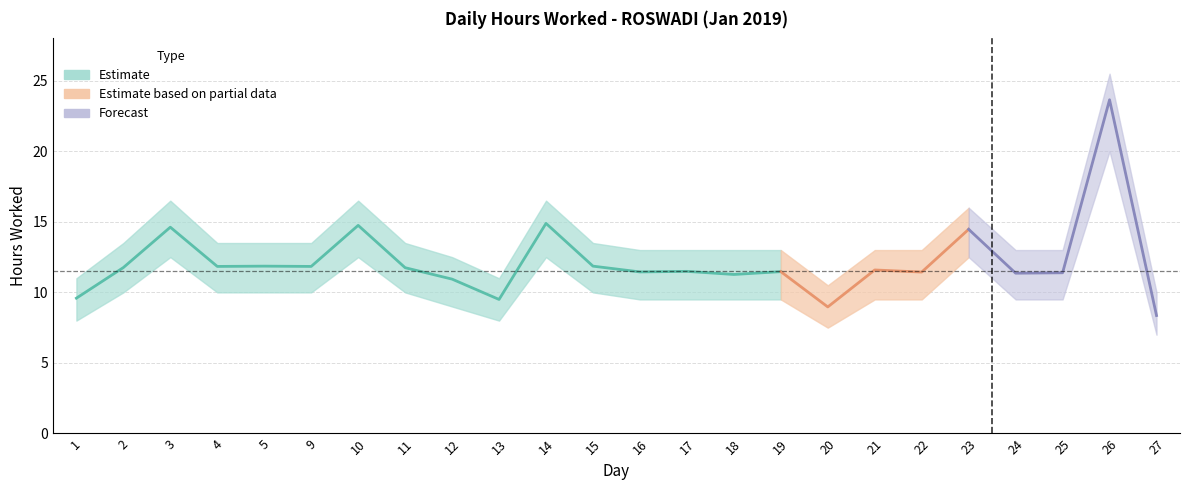

Reading left to right, list all the values displayed in this chart.

Hours Worked: 9.6	11.8	14.6	11.8	11.9	11.8	14.8	11.8	10.9	9.5	14.9	11.9	11.4	11.5	11.3	11.5	9.0	11.6	11.4	14.5	11.4	11.4	23.6	8.4
Lower Band: 8.0	10.0	12.5	10.0	10.0	10.0	12.5	10.0	9.0	8.0	12.5	10.0	9.5	9.5	9.5	9.5	7.5	9.5	9.5	12.5	9.5	9.5	20.0	7.0
Upper Band: 11.0	13.5	16.5	13.5	13.5	13.5	16.5	13.5	12.5	11.0	16.5	13.5	13.0	13.0	13.0	13.0	10.5	13.0	13.0	16.0	13.0	13.0	25.5	10.0